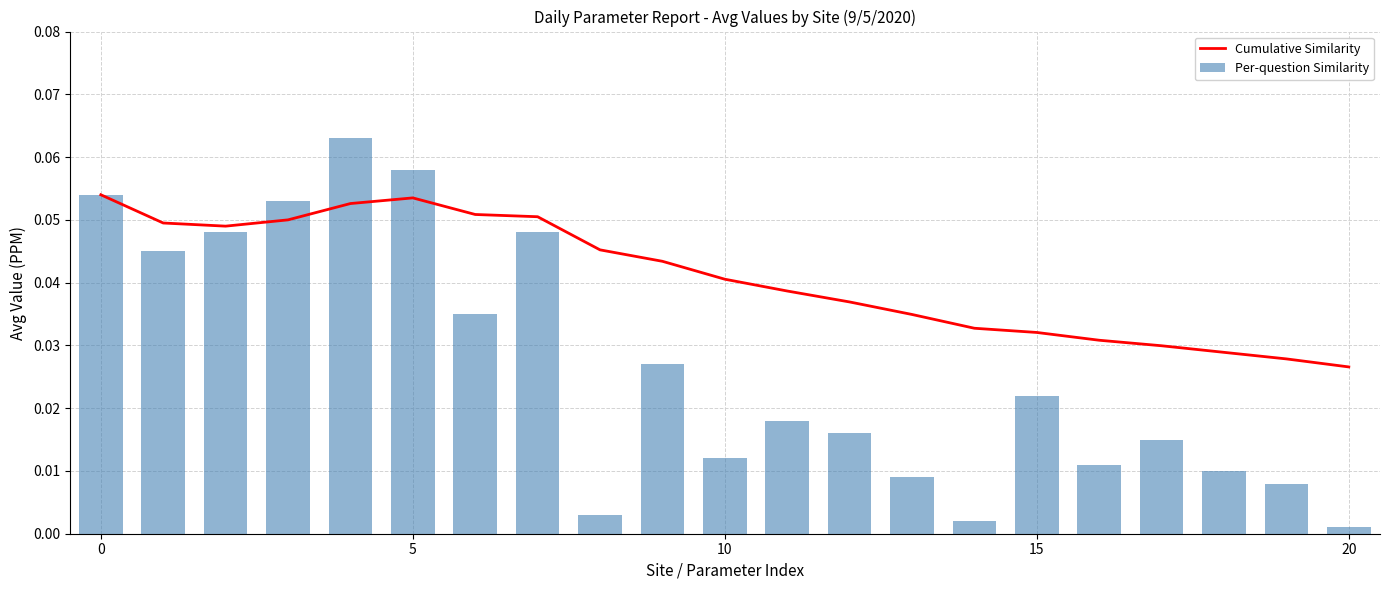

At how many categories does at least one series exceed 0?

21